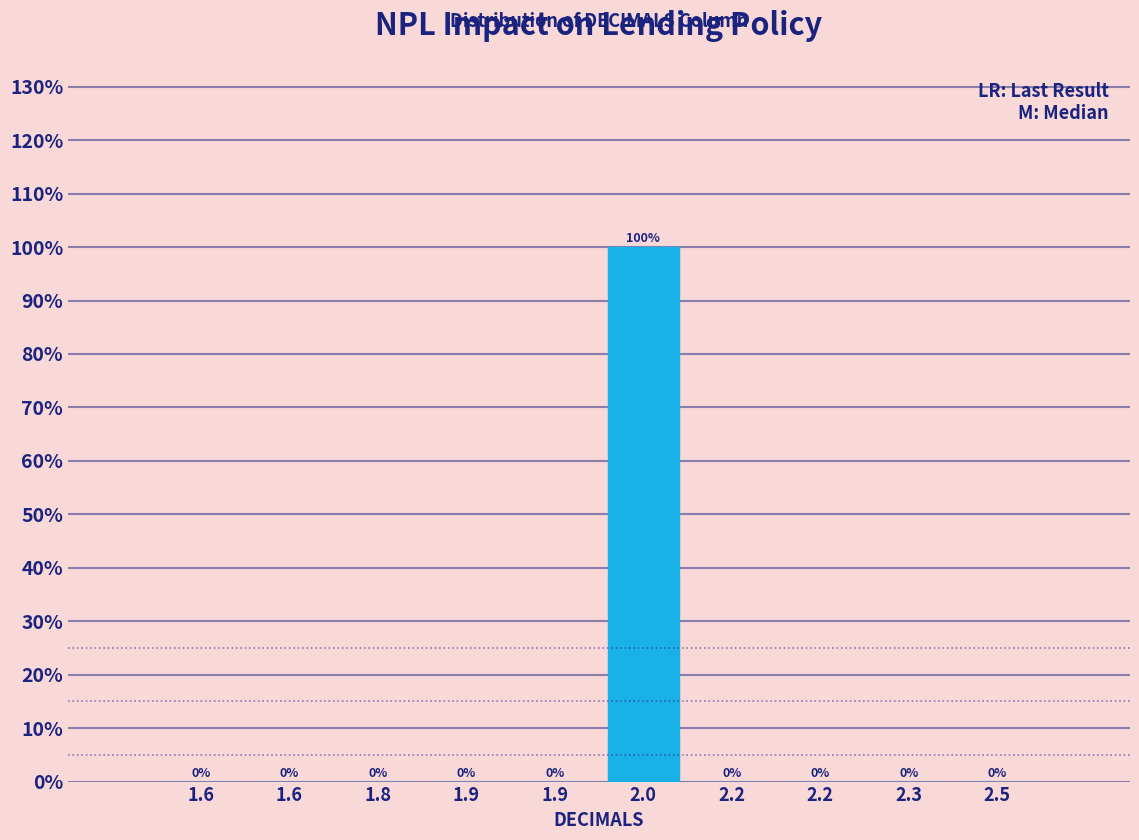

How many data points does each series have?

10